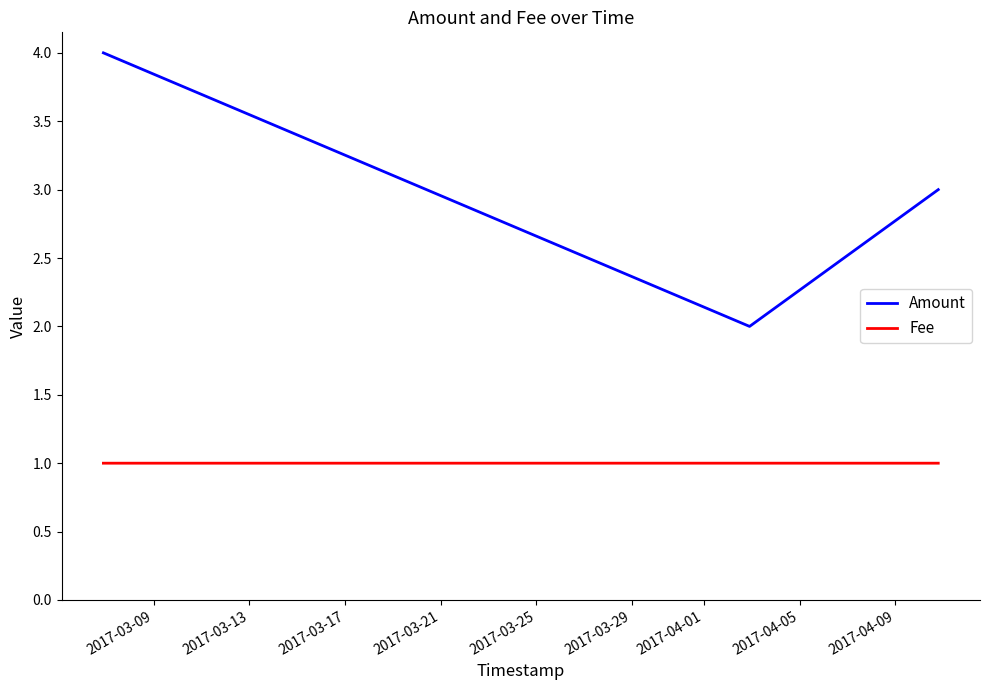

List the series in order of their peak value, highest first.

Amount, Fee